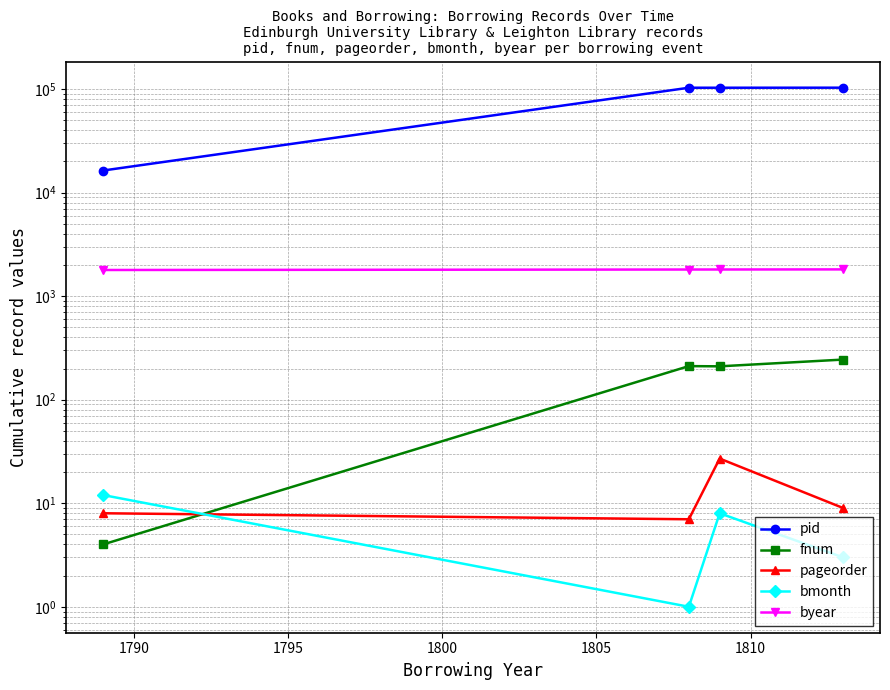

The value of fnum at 1800 is 345. True or false?

False